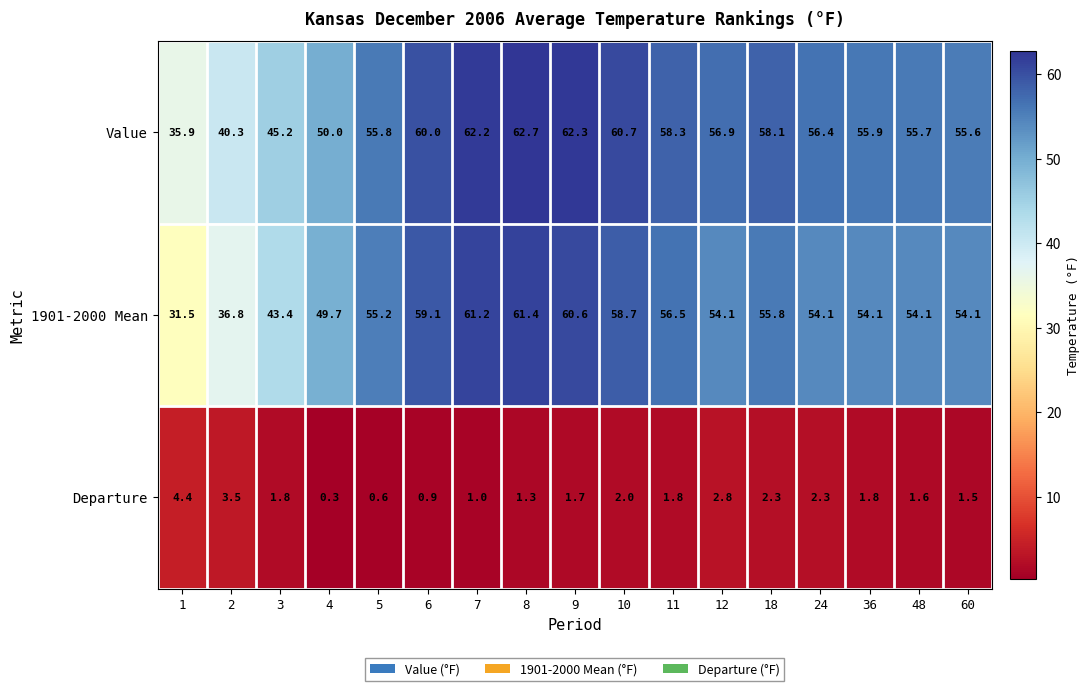

At 10, list the series in order from largest to smallest.

Value, 1901-2000 Mean, Departure